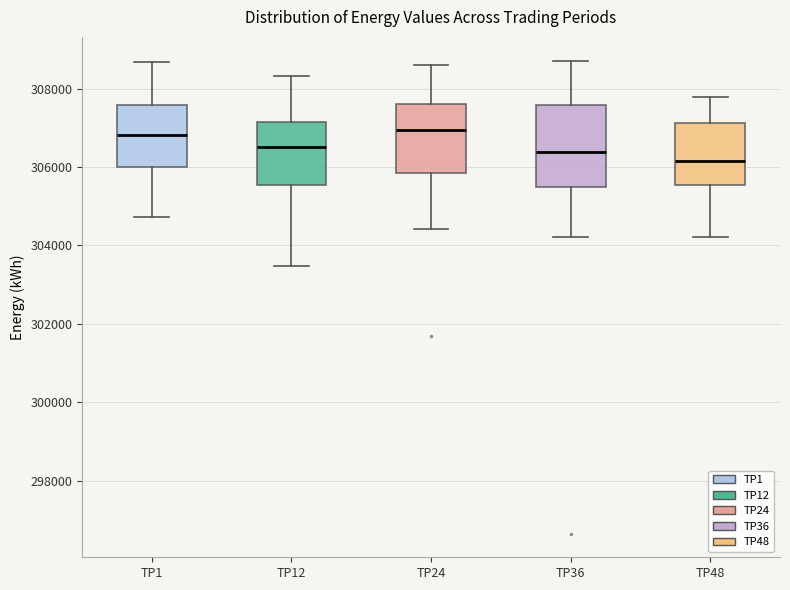

Which box's median line is the lowest?

TP48